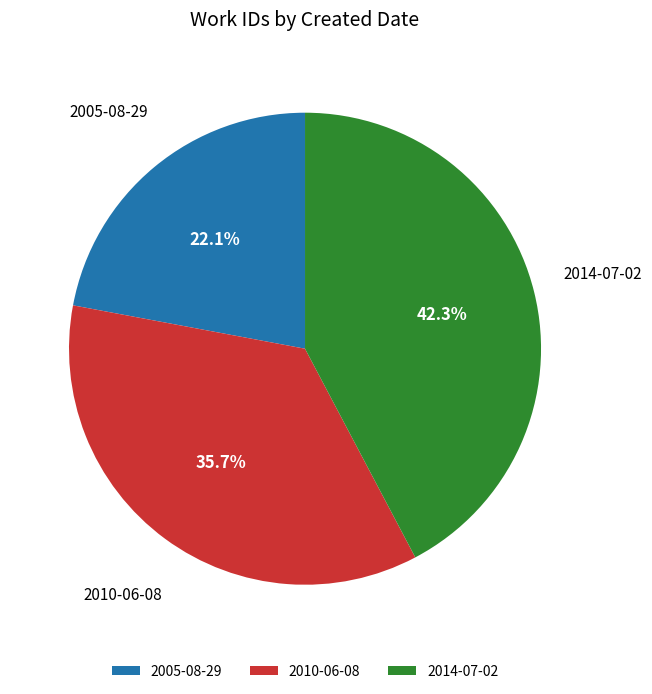

Do 2014-07-02 and 2010-06-08 together represent more than half of the pie?

Yes